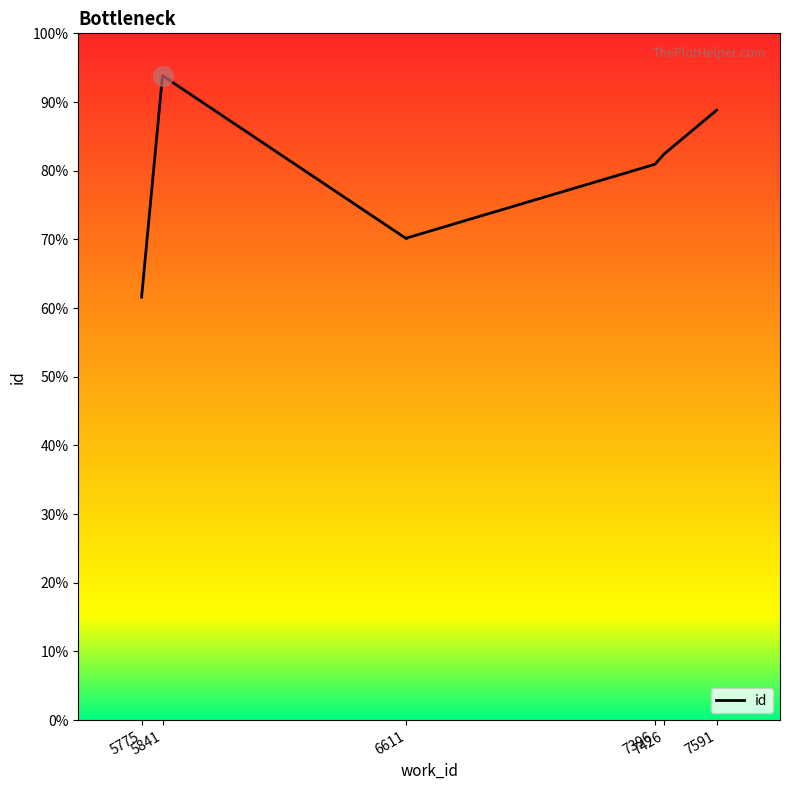

What is the label of the 1st point from the left?

5775